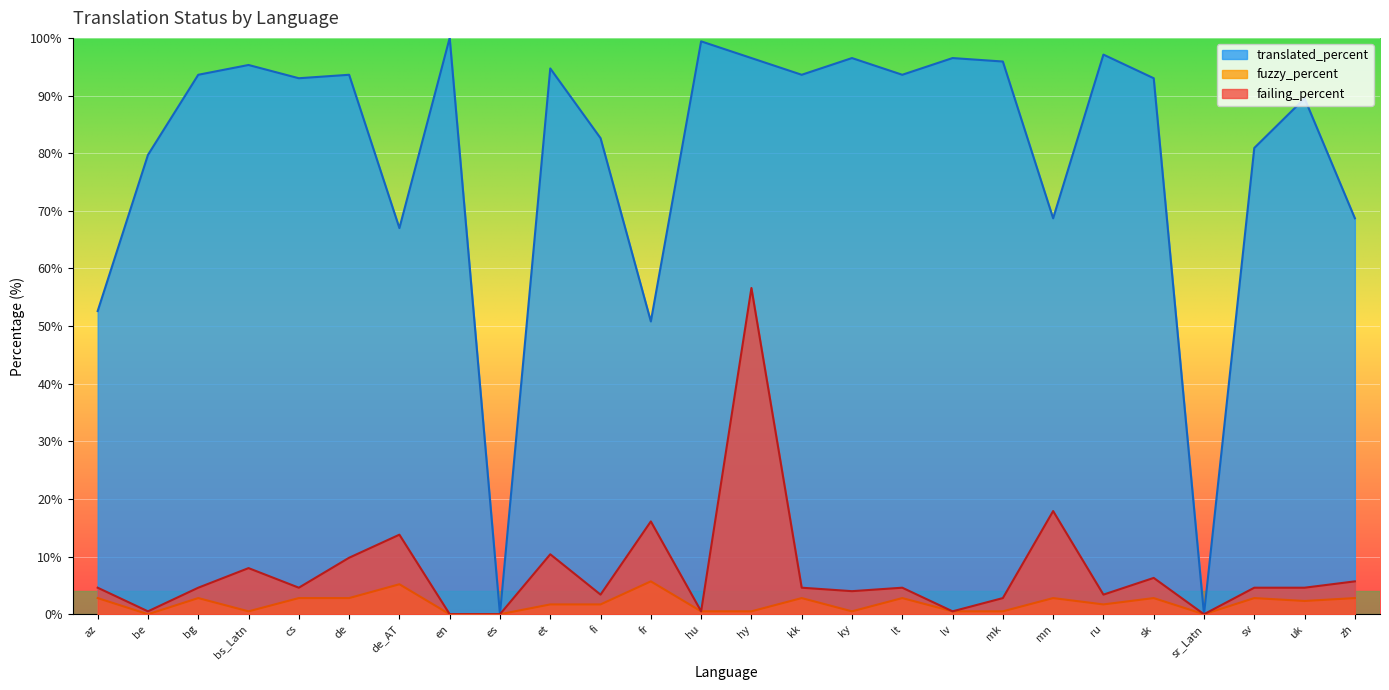

True or false: failing_percent and translated_percent intersect in this chart.

False